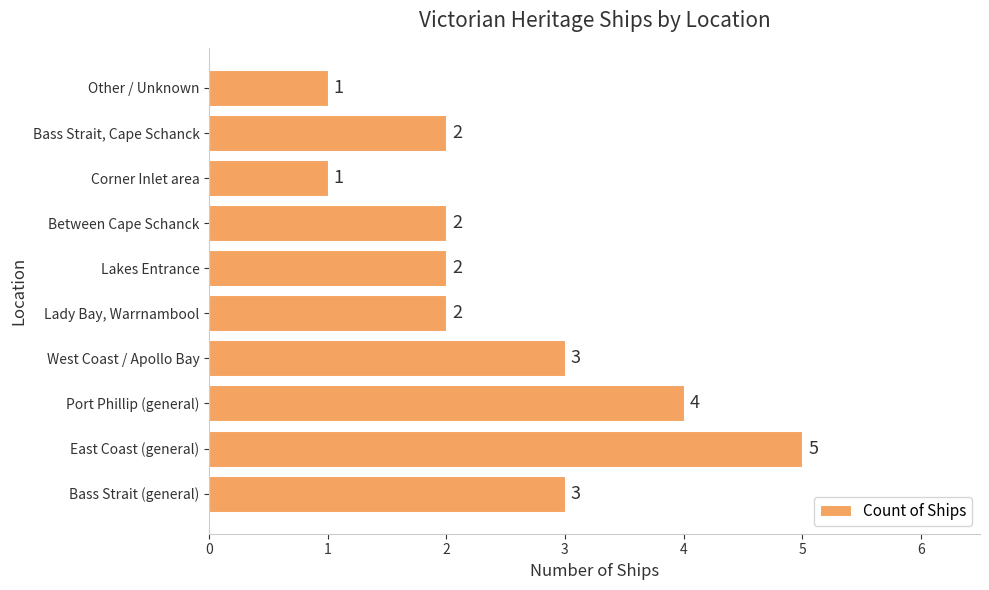

Which has a higher value, West Coast / Apollo Bay or East Coast (general)?

East Coast (general)